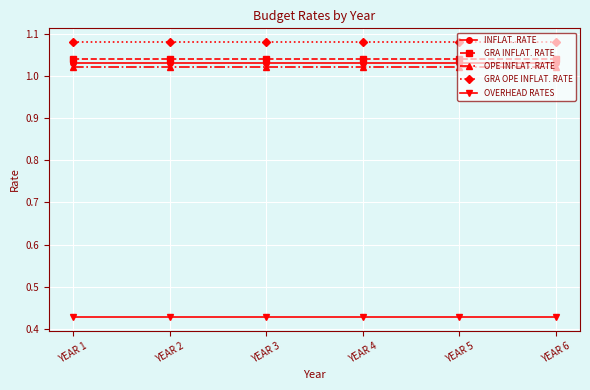

The value of INFLAT. RATE at YEAR 5 is 1.5. True or false?

False